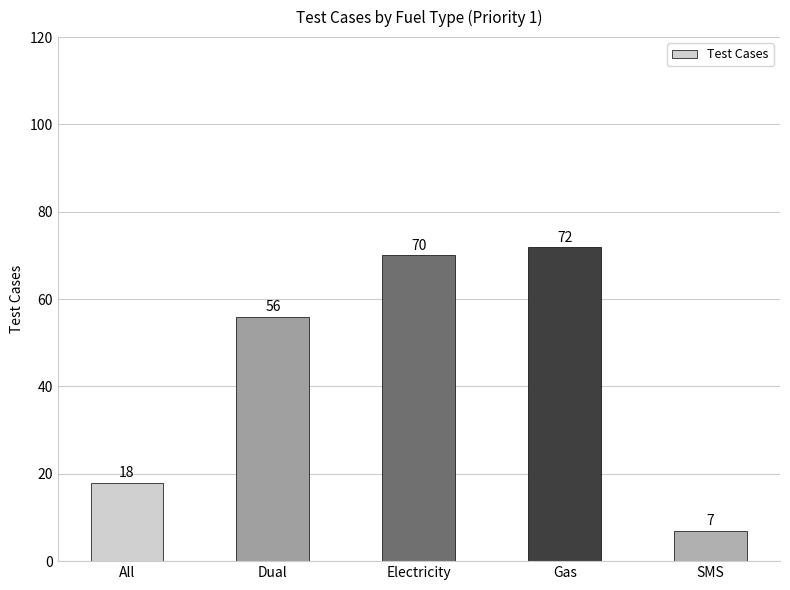

List the labels in order of value, smallest first.

SMS, All, Dual, Electricity, Gas